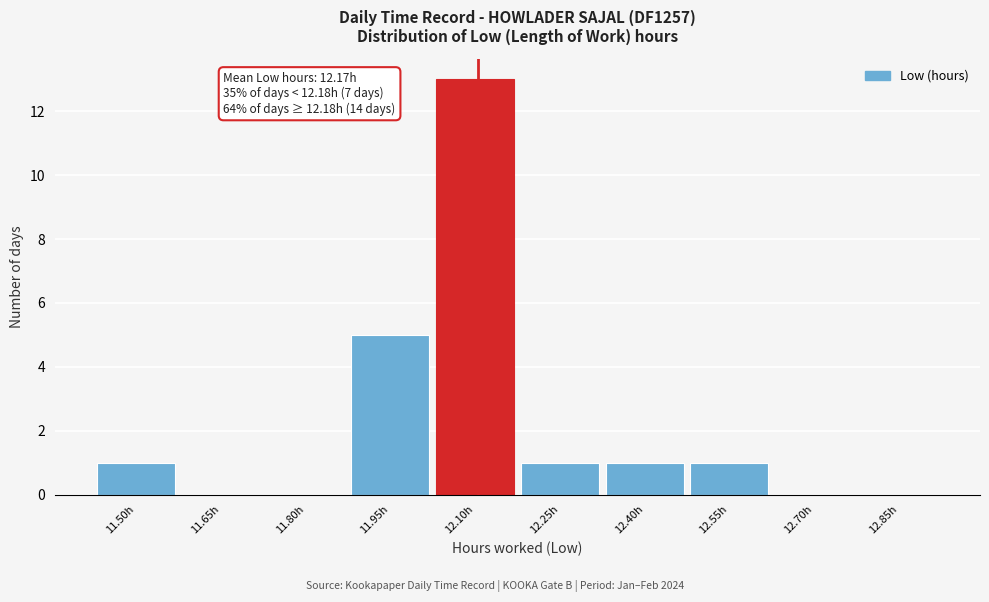

Reading left to right, what are all the values shown in this chart?

11.50h=1	11.65h=0	11.80h=0	11.95h=5	12.10h=13	12.25h=1	12.40h=1	12.55h=1	12.70h=0	12.85h=0